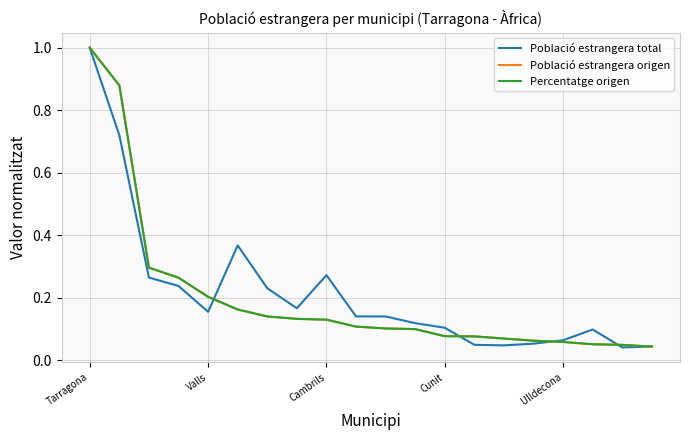

What is the greatest value displayed?

1.0